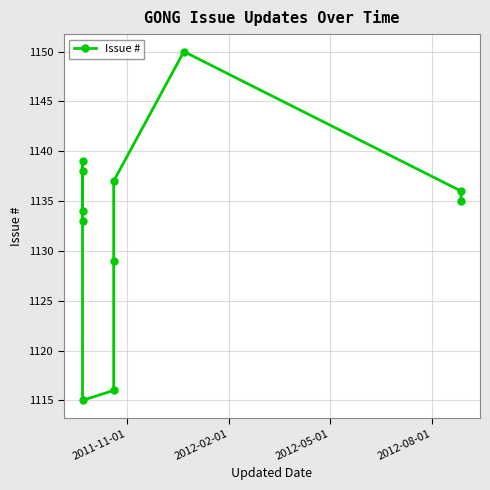

What is the value of the 9th point from the left?

1150